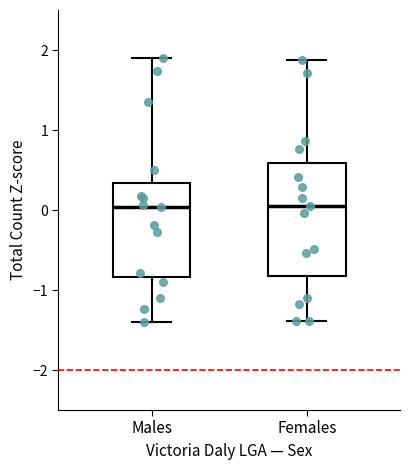

Where is the upper edge of the box for Females on the y-axis? The values are not printed on the chart, so give them approximately, as read against the axis.

0.6